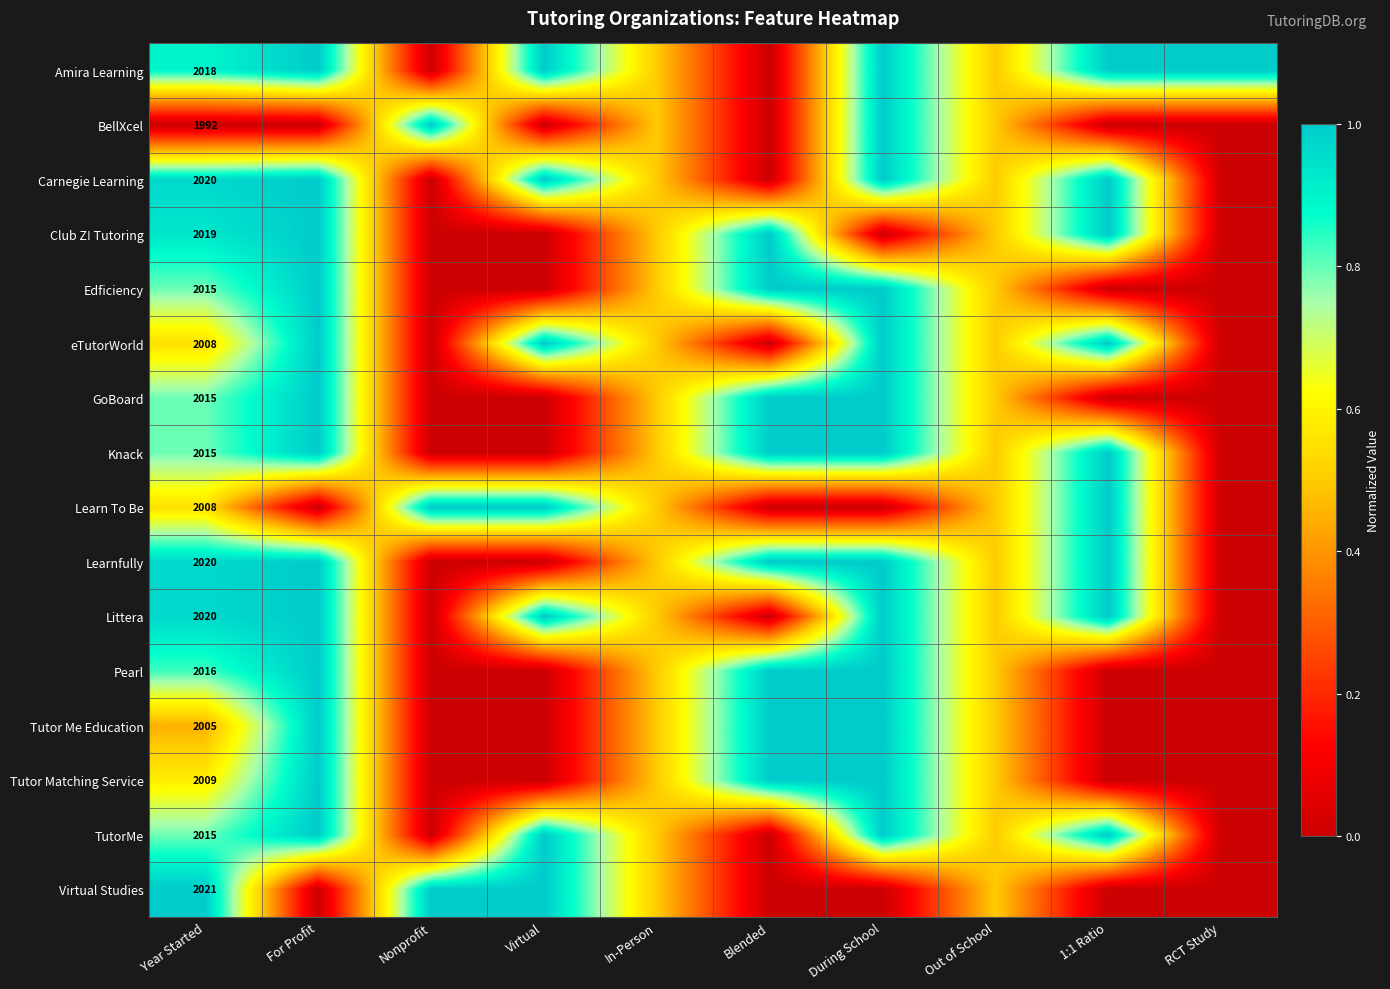

How many Pearl values are between 0 and 1?

10